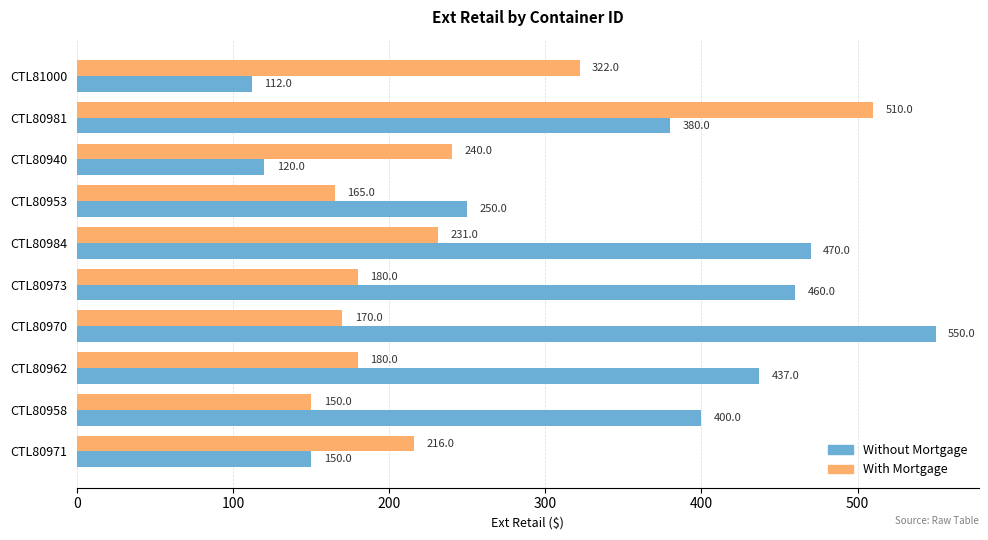

The value of With Mortgage at CTL80962 is 180.0. True or false?

True